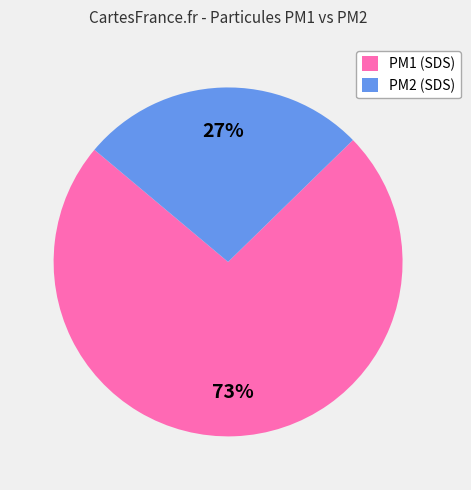

Between PM1 (SDS) and PM2 (SDS), which is larger?

PM1 (SDS)